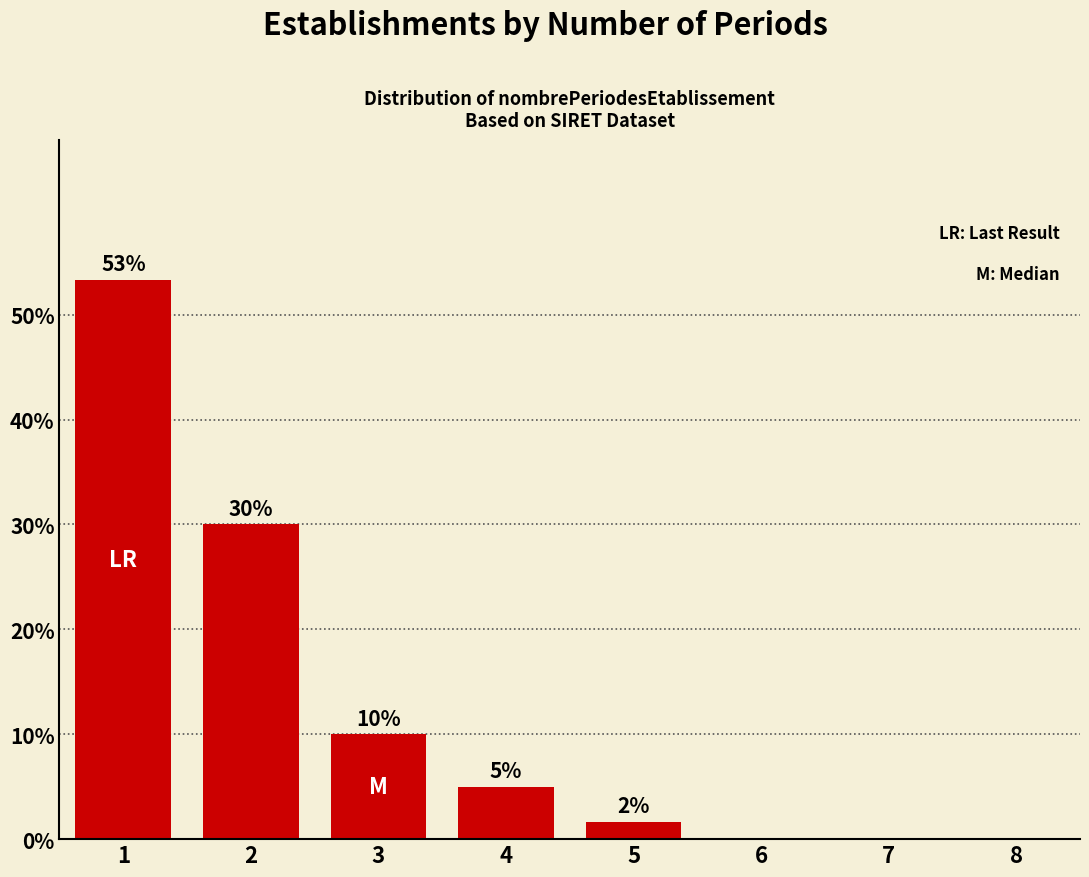

Approximately how many times larger is the value at 1 compared to 2?

1.8